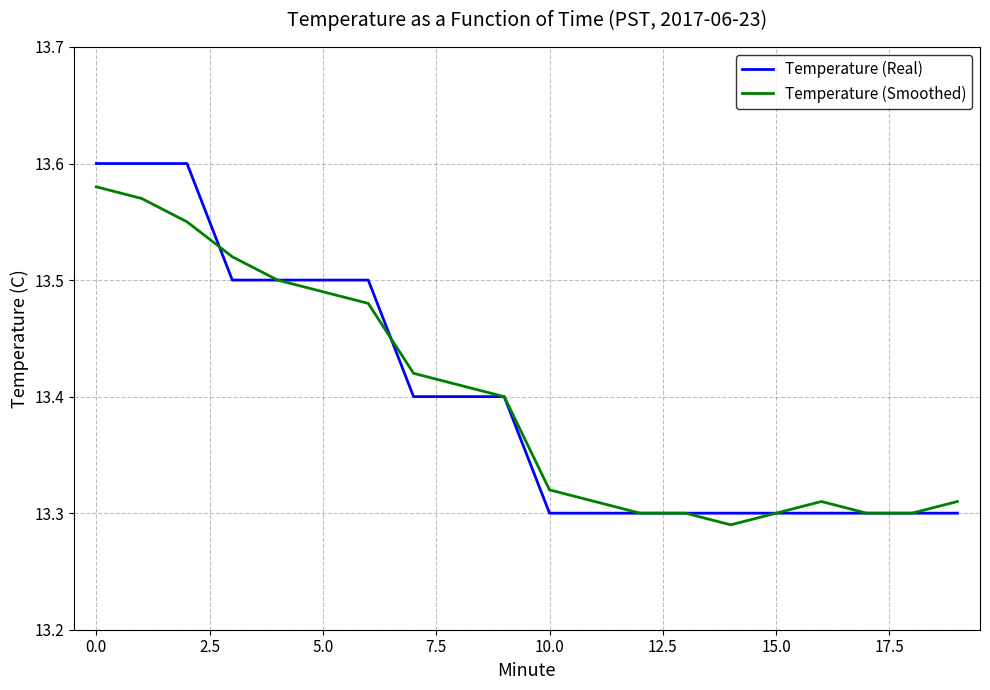

List the series in order of their peak value, highest first.

Temperature (Real), Temperature (Smoothed)